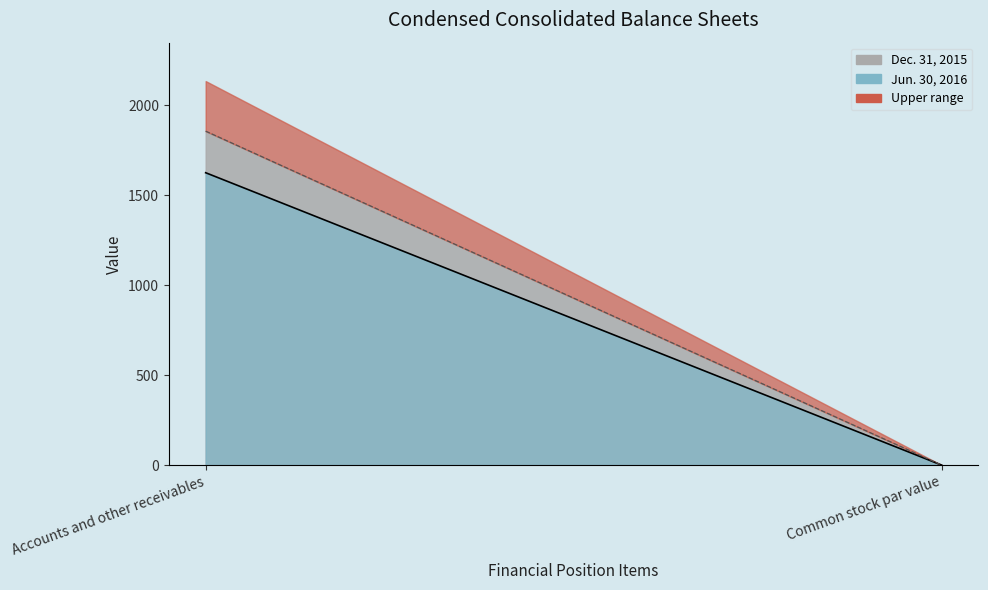

The Jun. 30, 2016 series shows 0.0 at Common stock par value. True or false?

True